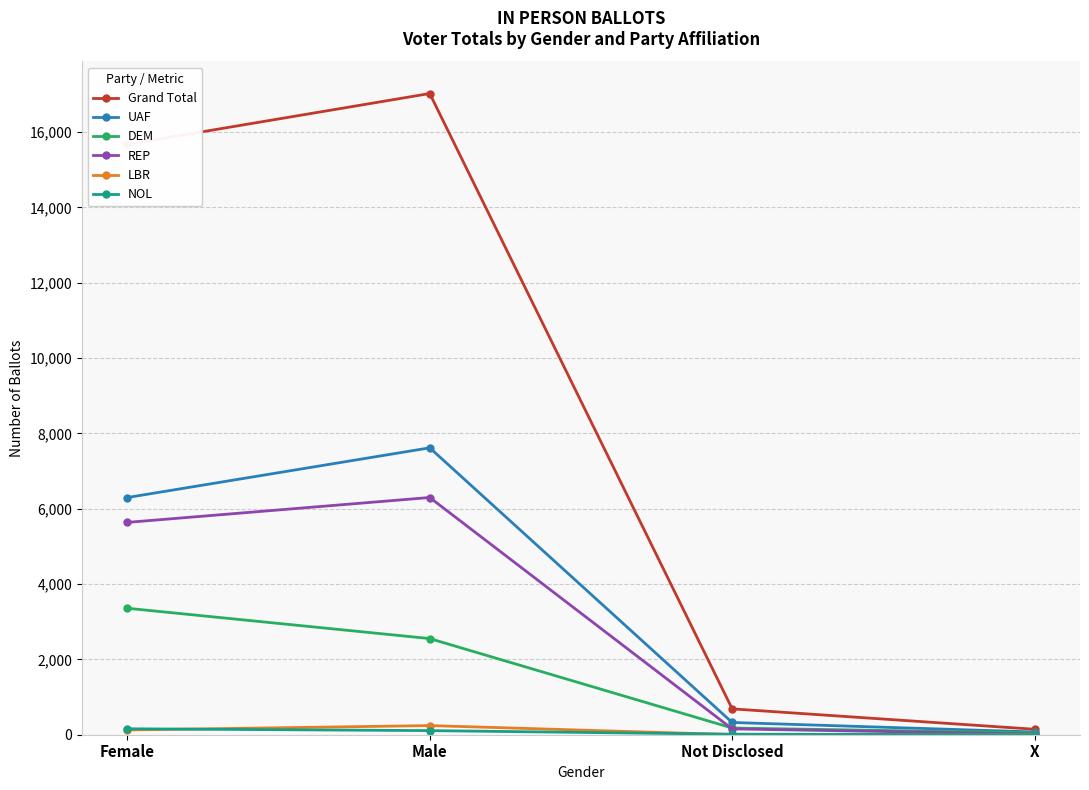

What is the total value across all series at Female?

31253